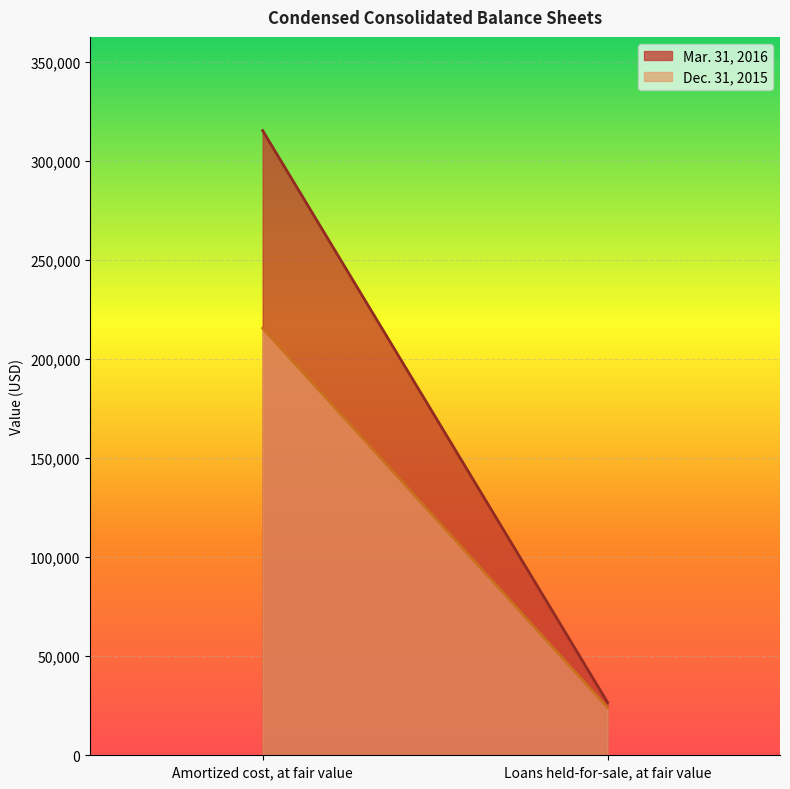

What is the spread (max minus min) of values at Loans held-for-sale, at fair value?

2623